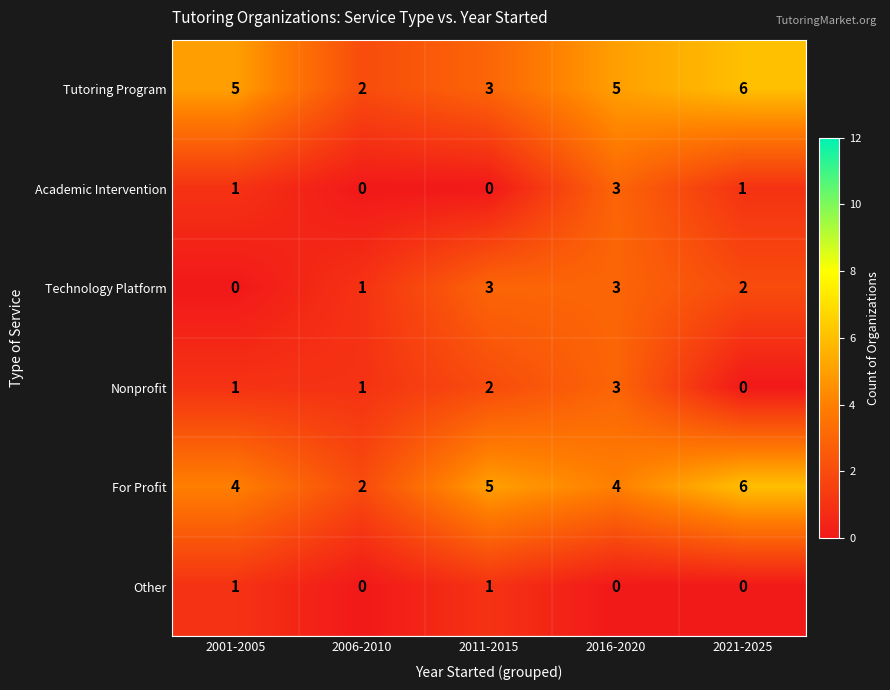

What is the difference between the maximum and minimum values in the Tutoring Program series?

4